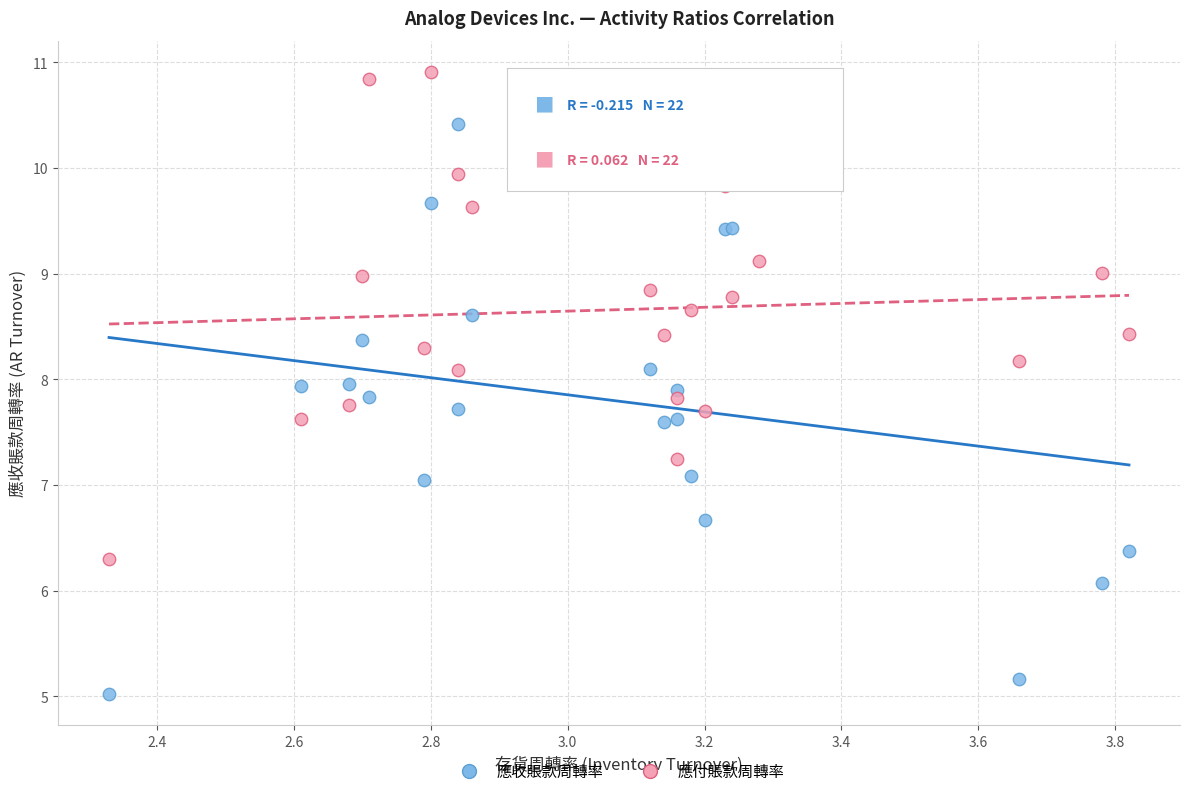

Which series contains the highest Y value?

應付賬款周轉率